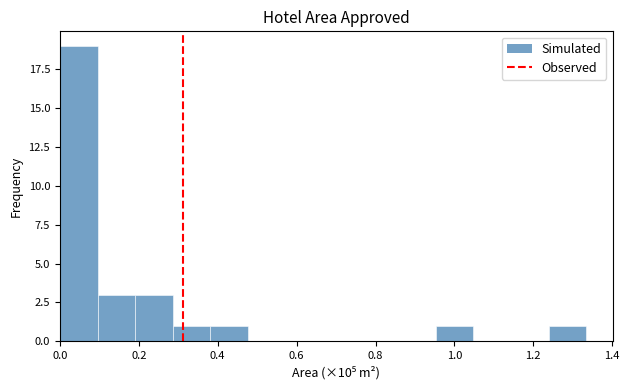

Reading left to right, list every bar in this chart as the range it spans on the x-axis followed by its height. Neither the bar edges nor the heights are printed on the chart, so give them approximately, as read against the axes.

0.00 to 0.10: 19
0.10 to 0.20: 3
0.20 to 0.28: 3
0.28 to 0.38: 1
0.38 to 0.48: 1
0.48 to 0.58: 0
0.58 to 0.66: 0
0.66 to 0.76: 0
0.76 to 0.86: 0
0.86 to 0.96: 0
0.96 to 1.04: 1
1.04 to 1.14: 0
1.14 to 1.24: 0
1.24 to 1.34: 1